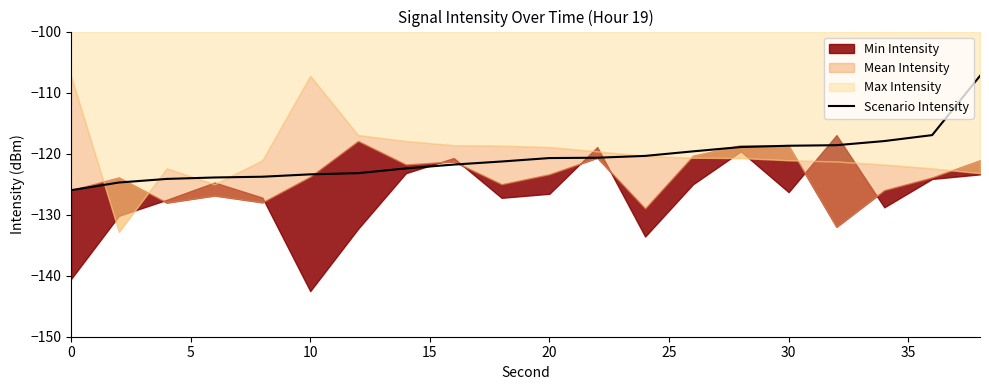

The value of Scenario Intensity at 0 is -126.0. True or false?

True